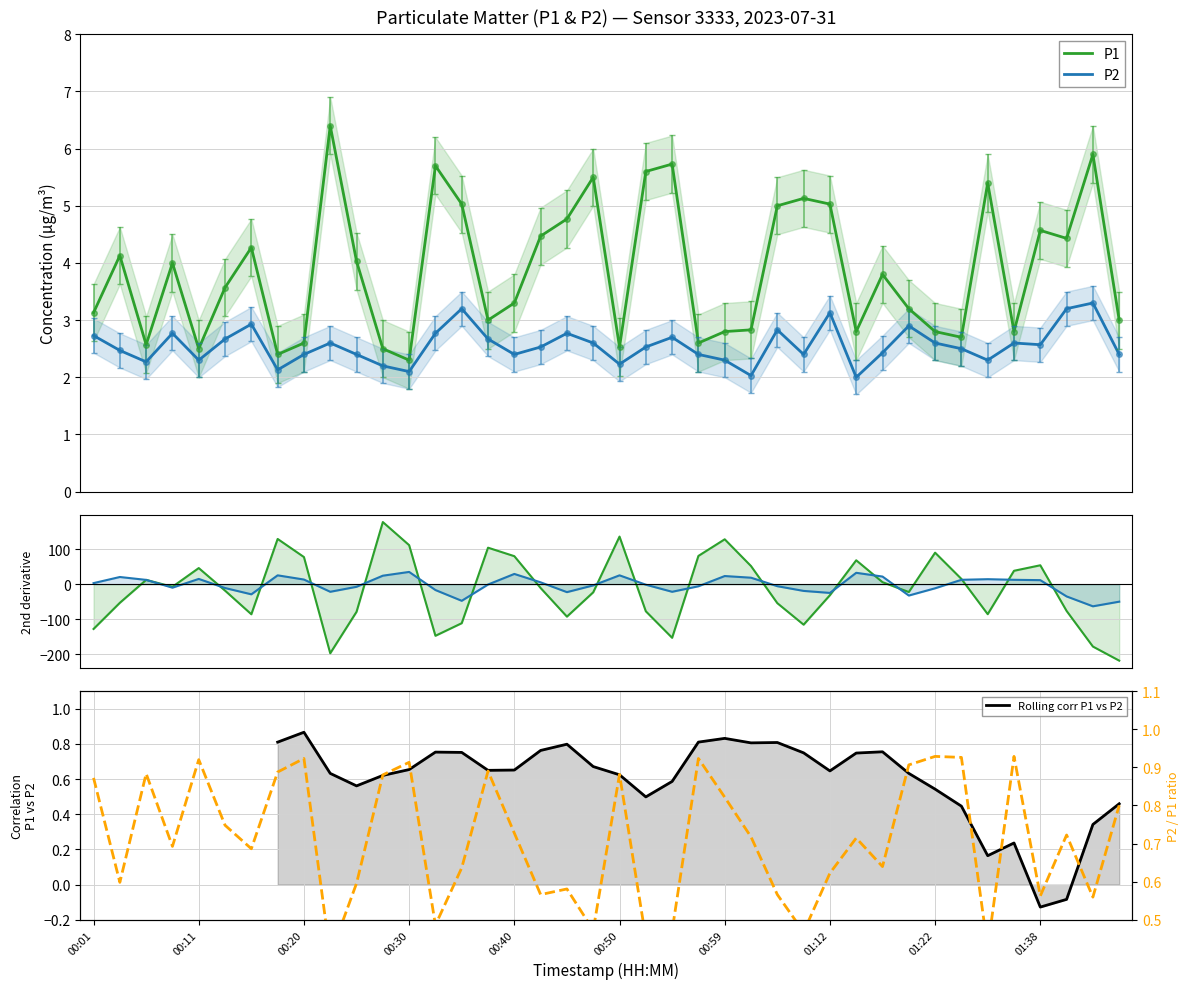

True or false: P2 and P1 intersect in this chart.

False